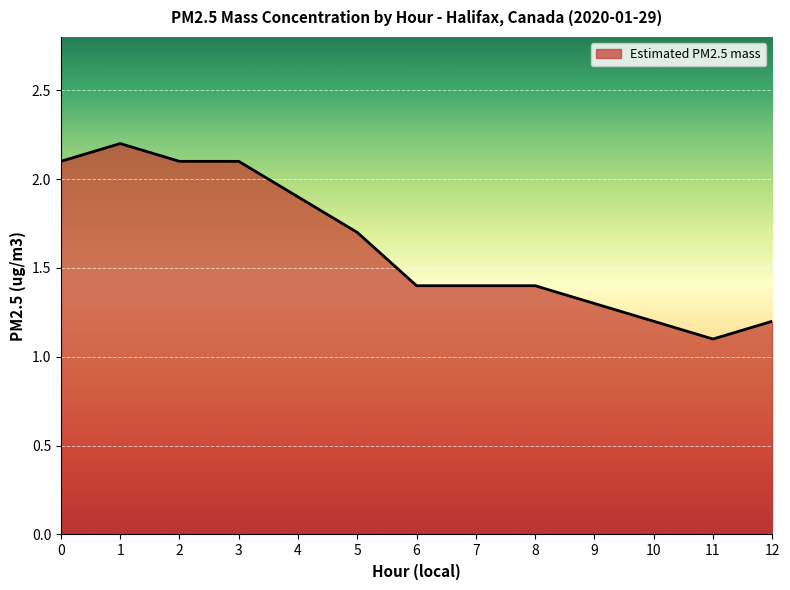

True or false: the data shows 1.4 at 7.

True